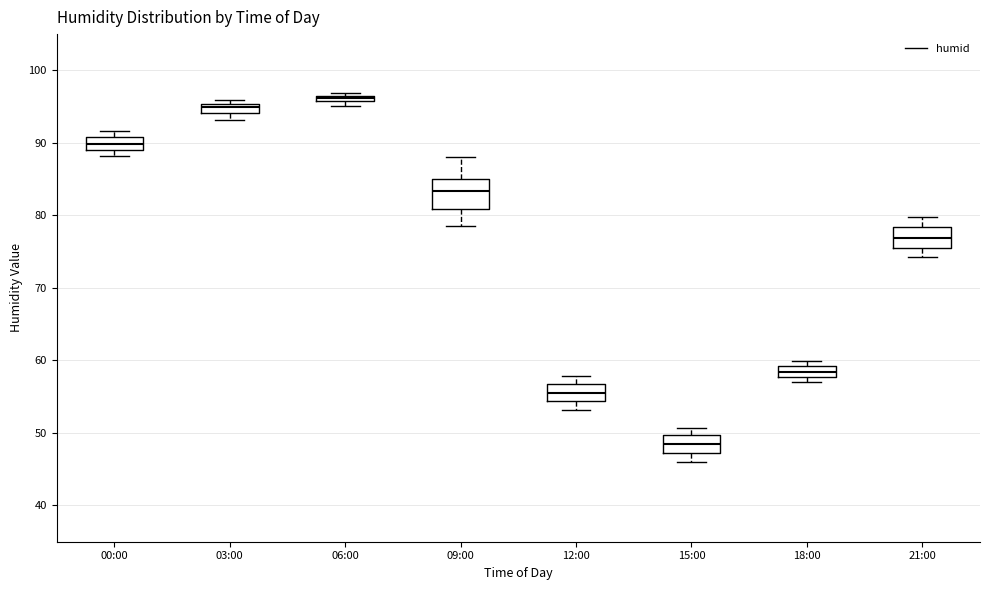

Comparing the boxes themselves (not the whiskers), which one is the tallest?

09:00